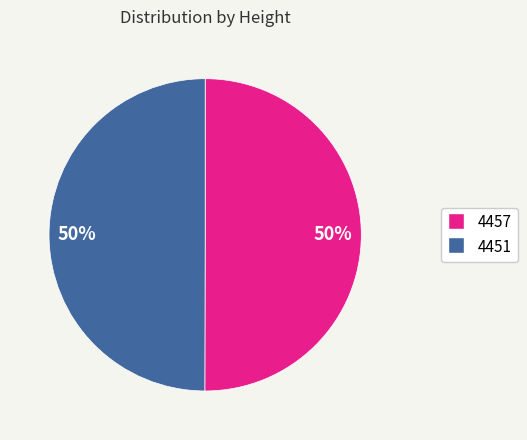

To the nearest percent, what is the average slice percentage?

50%